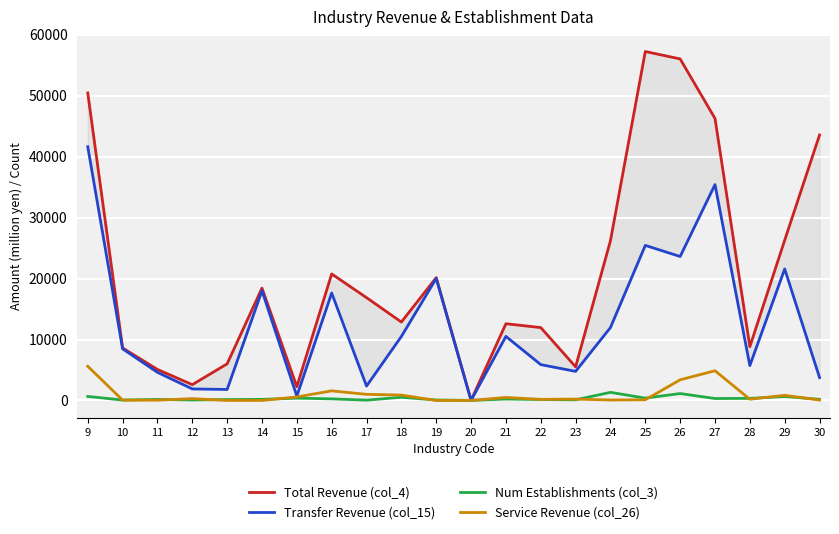

What is the total value across all series at 16?

40229.7